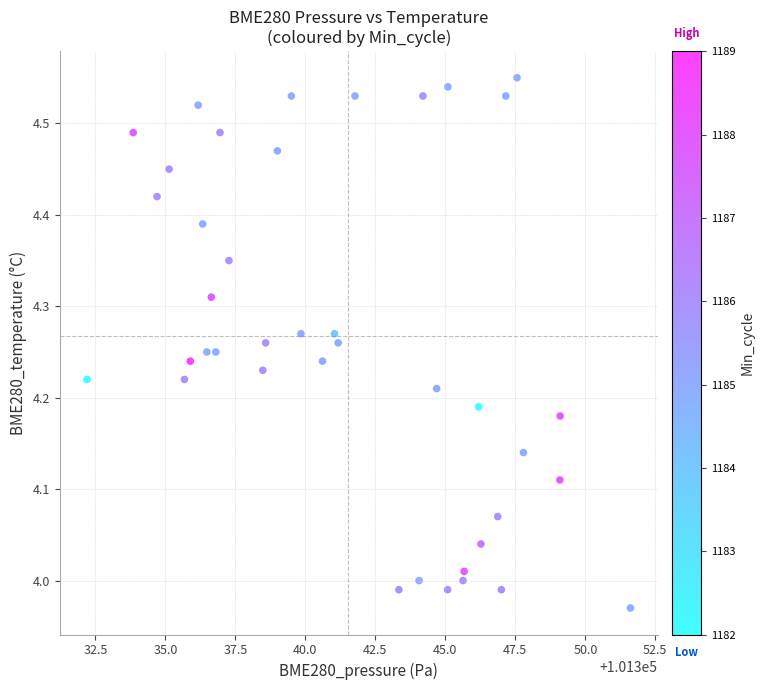

What is the range of X values (max minus min)?

19.4